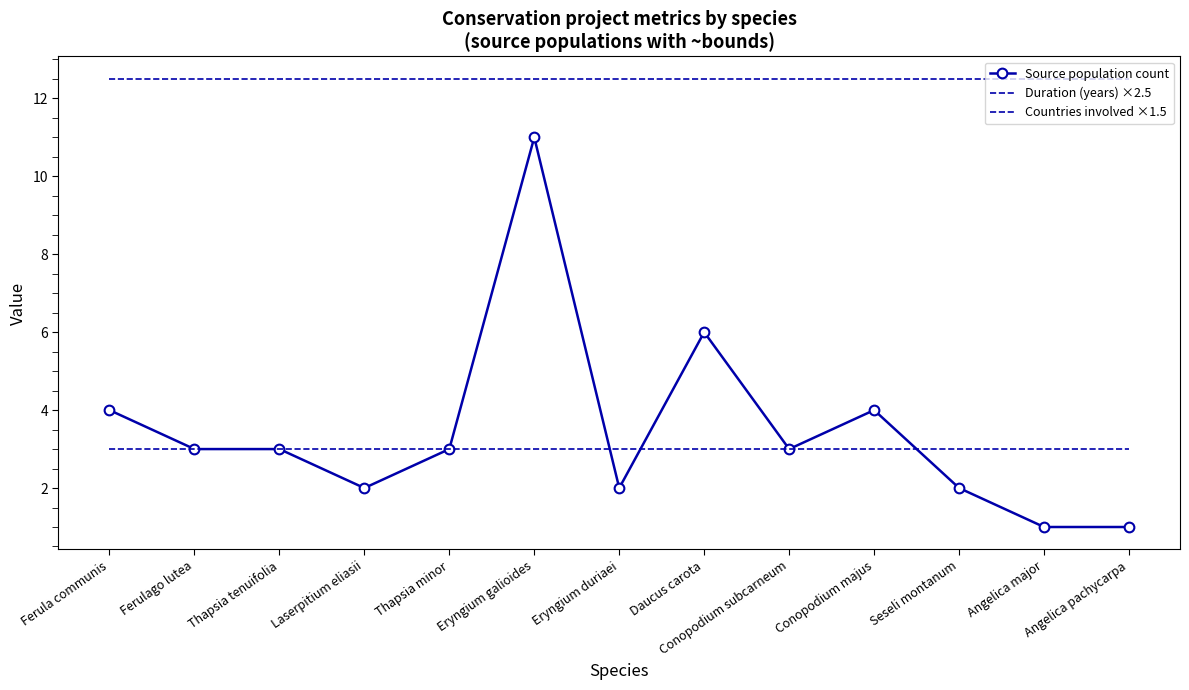

True or false: Countries involved ×1.5 has a value of 4.0 at Laserpitium eliasii.

False